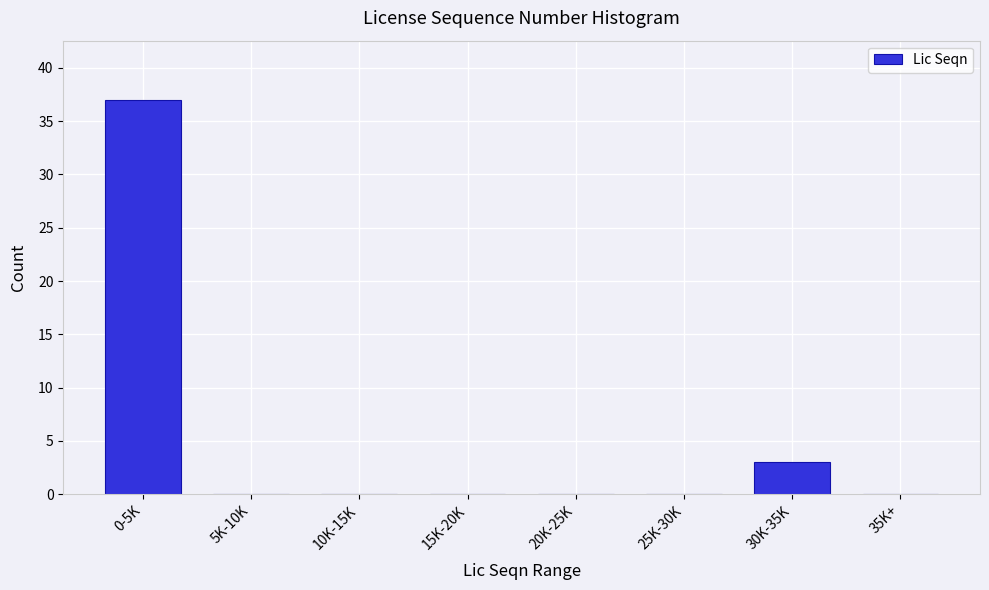

Reading left to right, list all the values displayed in this chart.

0-5K=37	5K-10K=0	10K-15K=0	15K-20K=0	20K-25K=0	25K-30K=0	30K-35K=3	35K+=0